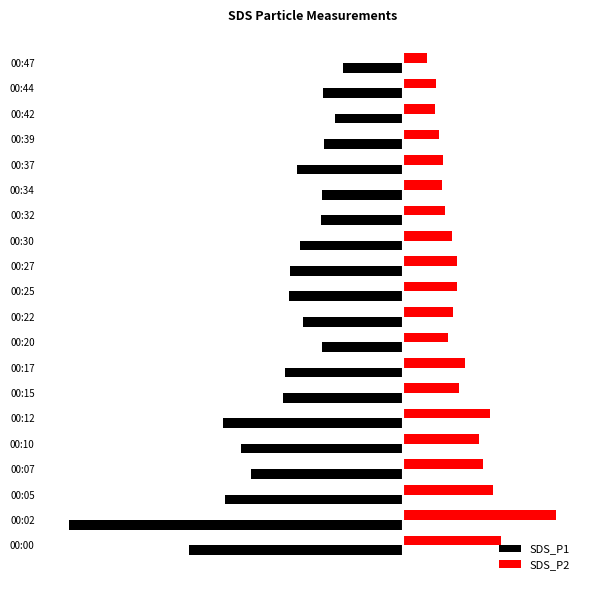

Reading left to right, what are all the values shown in this chart?

SDS_P1: -40.1	-62.6	-33.3	-28.5	-30.4	-33.8	-22.4	-22.1	-15.1	-18.8	-21.4	-21.2	-19.2	-15.3	-15.2	-19.9	-14.7	-12.6	-14.9	-11.3
SDS_P2: 18.4	28.7	16.8	15.0	14.2	16.3	10.5	11.7	8.4	9.3	10.1	10.2	9.2	7.9	7.4	7.6	6.8	6.0	6.3	4.5